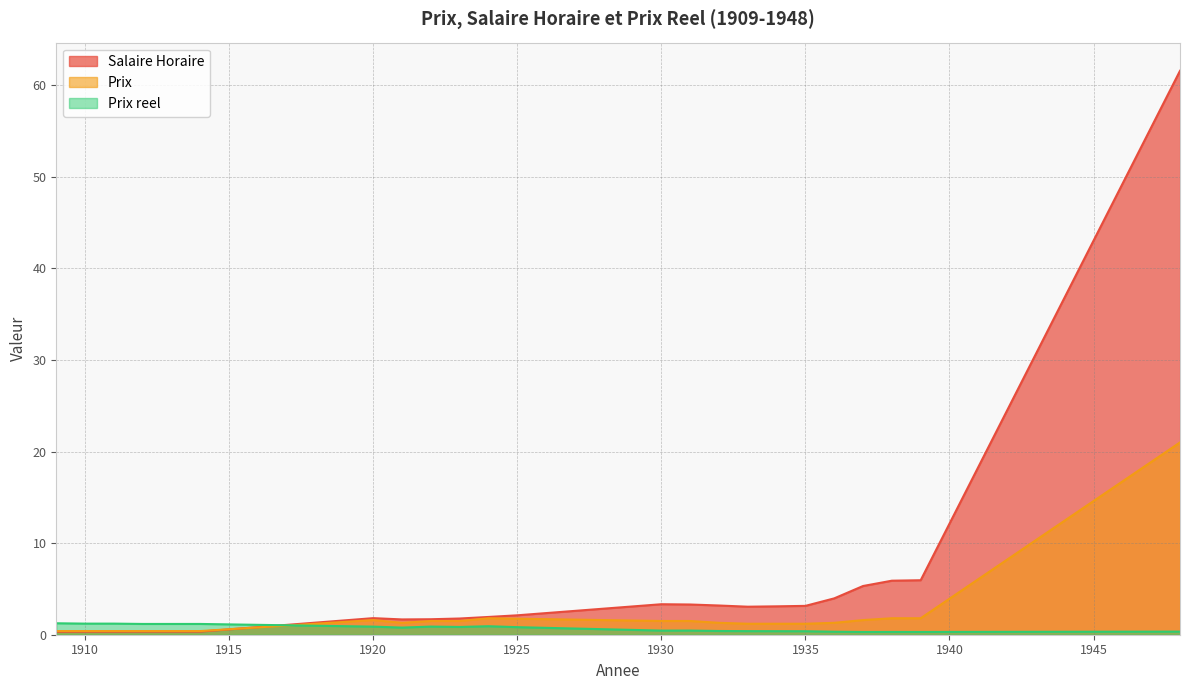

Does the chart have visible grid lines?

Yes